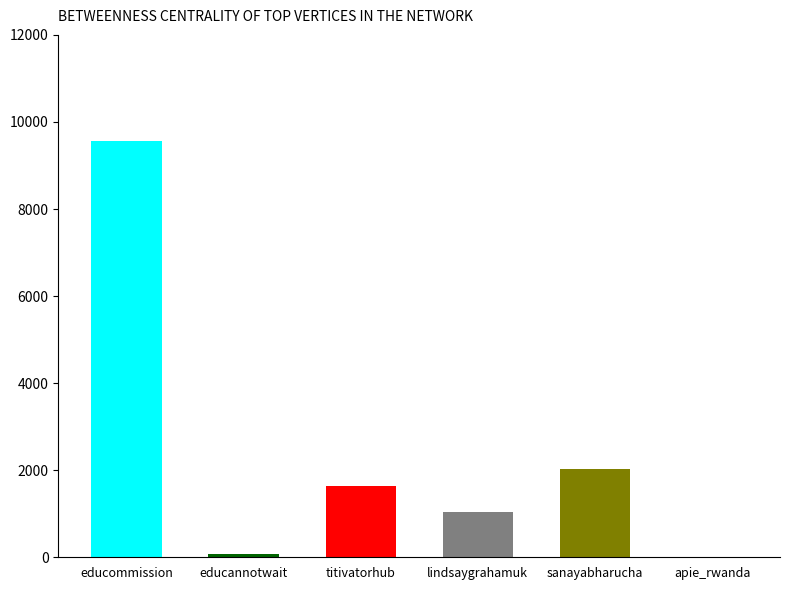

The value at sanayabharucha is 2030.0. True or false?

True